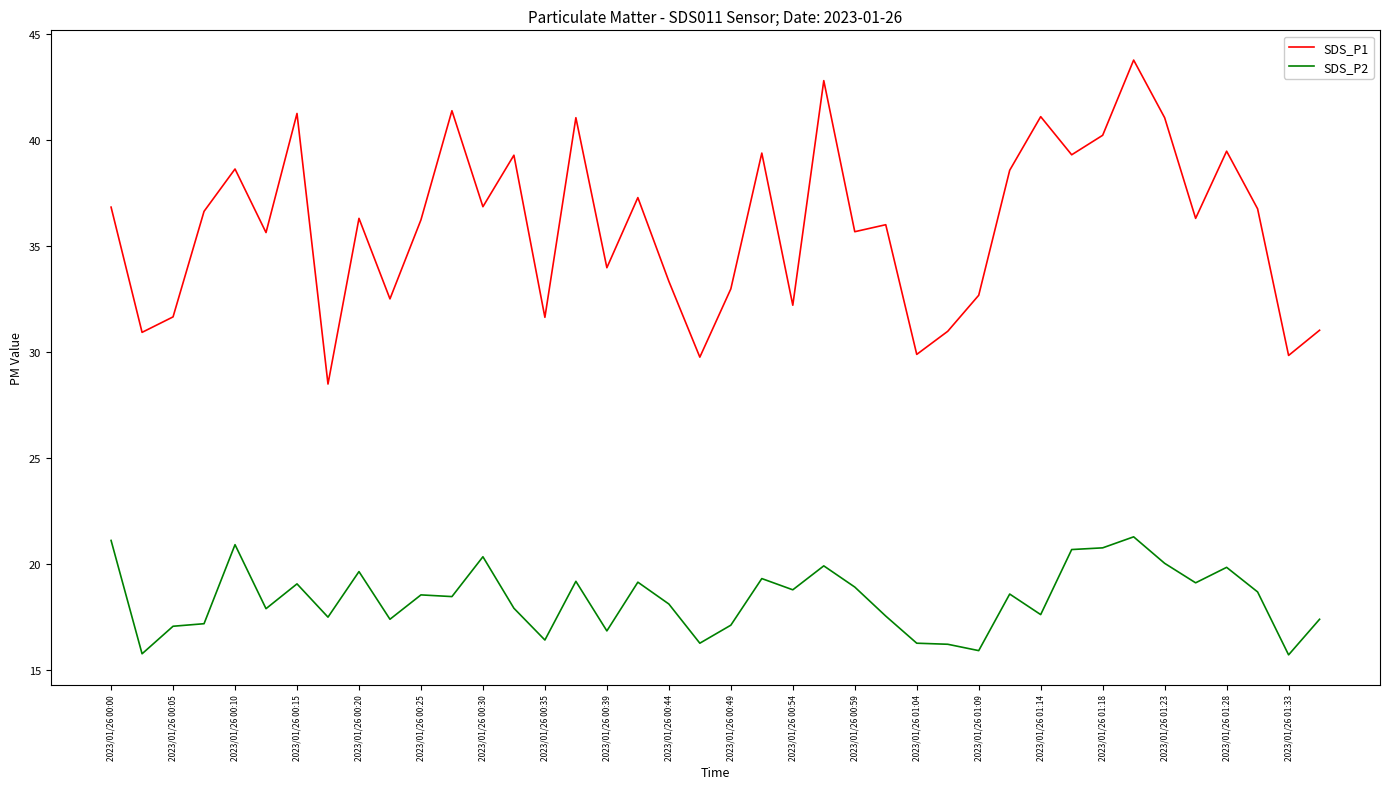

True or false: SDS_P1 and SDS_P2 cross at least once.

False